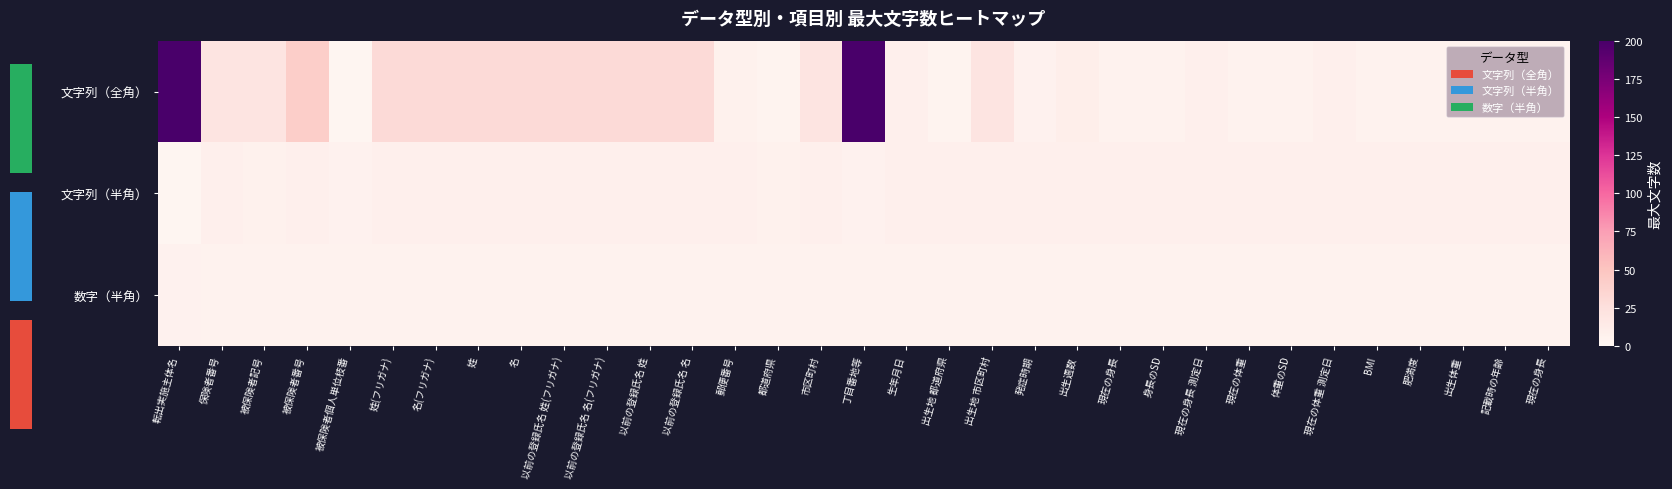

Count the 数字（半角） values in the range 5 to 6.

33